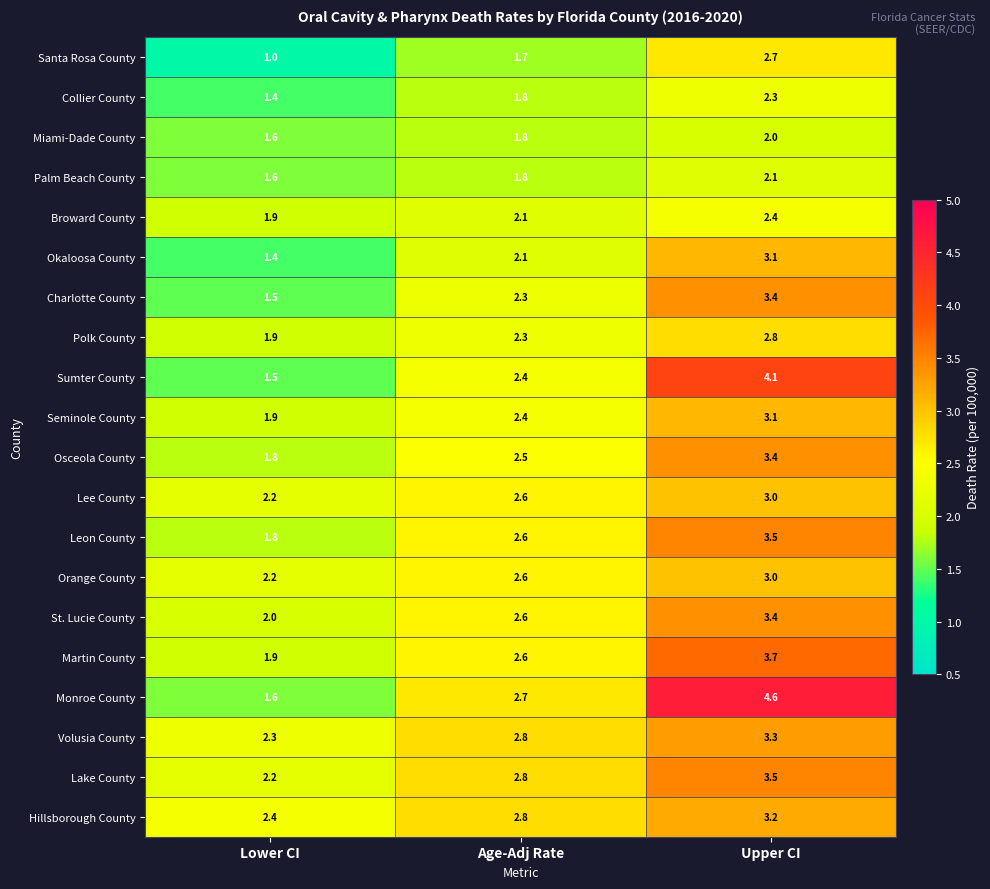

Where is Sumter County nearest to the value 2?

Age-Adj Rate